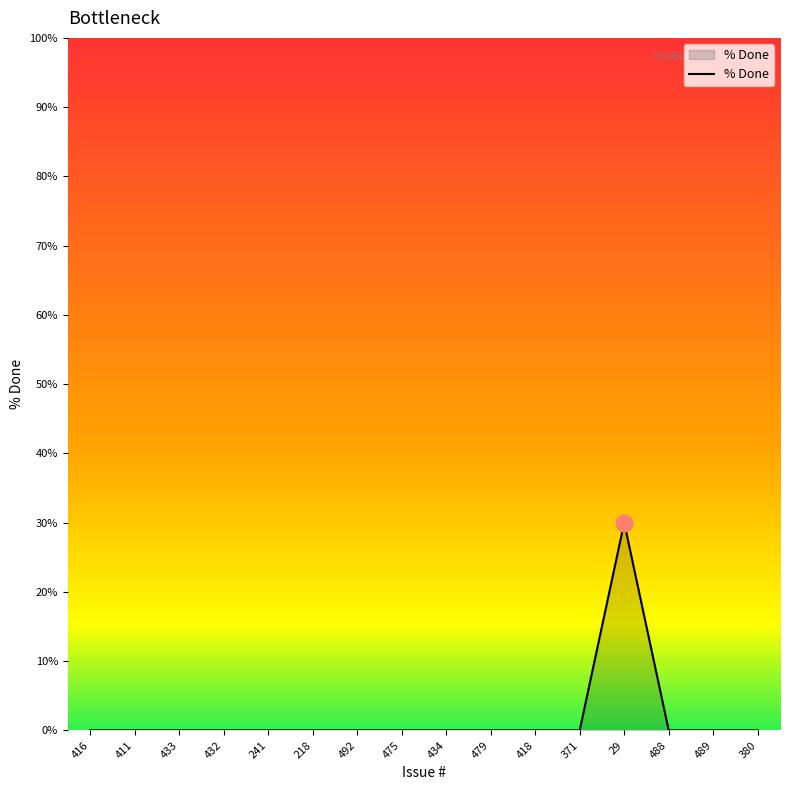

The chart shows a value of 15 at 411. True or false?

False